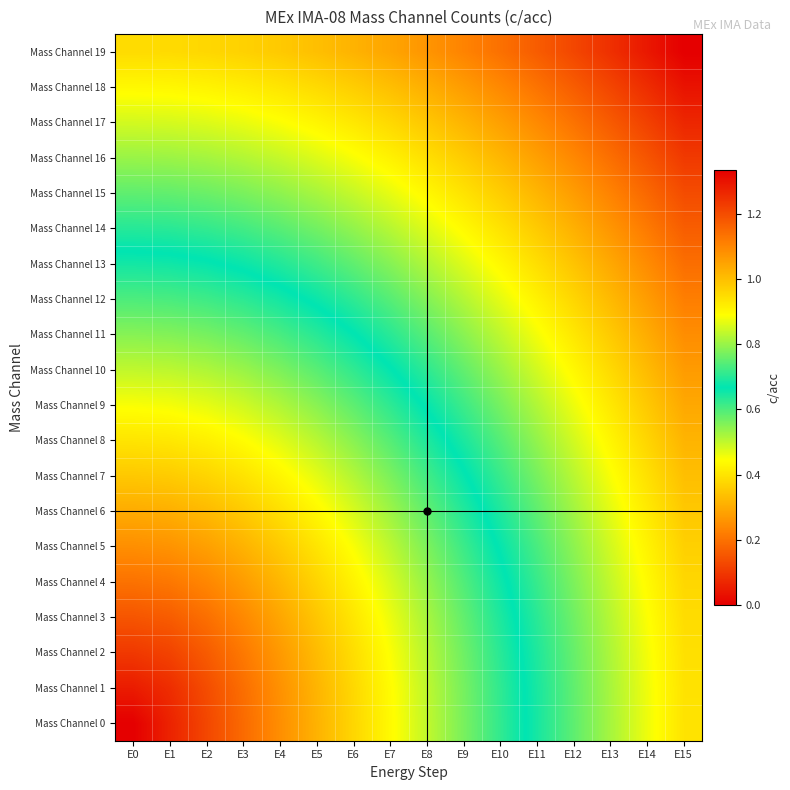

Reading left to right, extract all data points from this chart.

Mass Channel 0: E0=0.0	E1=0.1	E2=0.1	E3=0.2	E4=0.2	E5=0.3	E6=0.4	E7=0.4	E8=0.5	E9=0.6	E10=0.6	E11=0.7	E12=0.8	E13=0.8	E14=0.9	E15=0.9
Mass Channel 1: E0=0.1	E1=0.1	E2=0.1	E3=0.2	E4=0.3	E5=0.3	E6=0.4	E7=0.4	E8=0.5	E9=0.6	E10=0.6	E11=0.7	E12=0.8	E13=0.8	E14=0.9	E15=0.9
Mass Channel 2: E0=0.1	E1=0.1	E2=0.2	E3=0.2	E4=0.3	E5=0.3	E6=0.4	E7=0.4	E8=0.5	E9=0.6	E10=0.6	E11=0.7	E12=0.8	E13=0.8	E14=0.9	E15=0.9
Mass Channel 3: E0=0.1	E1=0.2	E2=0.2	E3=0.2	E4=0.3	E5=0.3	E6=0.4	E7=0.5	E8=0.5	E9=0.6	E10=0.6	E11=0.7	E12=0.8	E13=0.8	E14=0.9	E15=0.9
Mass Channel 4: E0=0.2	E1=0.2	E2=0.2	E3=0.3	E4=0.3	E5=0.4	E6=0.4	E7=0.5	E8=0.5	E9=0.6	E10=0.7	E11=0.7	E12=0.8	E13=0.8	E14=0.9	E15=1.0
Mass Channel 5: E0=0.2	E1=0.3	E2=0.3	E3=0.3	E4=0.4	E5=0.4	E6=0.5	E7=0.5	E8=0.6	E9=0.6	E10=0.7	E11=0.7	E12=0.8	E13=0.9	E14=0.9	E15=1.0
Mass Channel 6: E0=0.3	E1=0.3	E2=0.3	E3=0.4	E4=0.4	E5=0.4	E6=0.5	E7=0.5	E8=0.6	E9=0.6	E10=0.7	E11=0.8	E12=0.8	E13=0.9	E14=0.9	E15=1.0
Mass Channel 7: E0=0.3	E1=0.4	E2=0.4	E3=0.4	E4=0.4	E5=0.5	E6=0.5	E7=0.6	E8=0.6	E9=0.7	E10=0.7	E11=0.8	E12=0.8	E13=0.9	E14=0.9	E15=1.0
Mass Channel 8: E0=0.4	E1=0.4	E2=0.4	E3=0.4	E4=0.5	E5=0.5	E6=0.5	E7=0.6	E8=0.6	E9=0.7	E10=0.7	E11=0.8	E12=0.8	E13=0.9	E14=1.0	E15=1.0
Mass Channel 9: E0=0.5	E1=0.5	E2=0.5	E3=0.5	E4=0.5	E5=0.5	E6=0.6	E7=0.6	E8=0.7	E9=0.7	E10=0.8	E11=0.8	E12=0.9	E13=0.9	E14=1.0	E15=1.0
Mass Channel 10: E0=0.5	E1=0.5	E2=0.5	E3=0.5	E4=0.6	E5=0.6	E6=0.6	E7=0.7	E8=0.7	E9=0.8	E10=0.8	E11=0.9	E12=0.9	E13=1.0	E14=1.0	E15=1.1
Mass Channel 11: E0=0.6	E1=0.6	E2=0.6	E3=0.6	E4=0.6	E5=0.6	E6=0.7	E7=0.7	E8=0.7	E9=0.8	E10=0.8	E11=0.9	E12=0.9	E13=1.0	E14=1.0	E15=1.1
Mass Channel 12: E0=0.6	E1=0.6	E2=0.6	E3=0.6	E4=0.7	E5=0.7	E6=0.7	E7=0.7	E8=0.8	E9=0.8	E10=0.9	E11=0.9	E12=1.0	E13=1.0	E14=1.1	E15=1.1
Mass Channel 13: E0=0.7	E1=0.7	E2=0.7	E3=0.7	E4=0.7	E5=0.7	E6=0.8	E7=0.8	E8=0.8	E9=0.9	E10=0.9	E11=0.9	E12=1.0	E13=1.0	E14=1.1	E15=1.1
Mass Channel 14: E0=0.7	E1=0.7	E2=0.7	E3=0.7	E4=0.7	E5=0.8	E6=0.8	E7=0.8	E8=0.9	E9=0.9	E10=0.9	E11=1.0	E12=1.0	E13=1.1	E14=1.1	E15=1.2
Mass Channel 15: E0=0.8	E1=0.8	E2=0.8	E3=0.8	E4=0.8	E5=0.8	E6=0.8	E7=0.9	E8=0.9	E9=0.9	E10=1.0	E11=1.0	E12=1.1	E13=1.1	E14=1.2	E15=1.2
Mass Channel 16: E0=0.8	E1=0.8	E2=0.8	E3=0.8	E4=0.8	E5=0.9	E6=0.9	E7=0.9	E8=0.9	E9=1.0	E10=1.0	E11=1.1	E12=1.1	E13=1.1	E14=1.2	E15=1.2
Mass Channel 17: E0=0.8	E1=0.9	E2=0.9	E3=0.9	E4=0.9	E5=0.9	E6=0.9	E7=1.0	E8=1.0	E9=1.0	E10=1.1	E11=1.1	E12=1.1	E13=1.2	E14=1.2	E15=1.3
Mass Channel 18: E0=0.9	E1=0.9	E2=0.9	E3=0.9	E4=0.9	E5=1.0	E6=1.0	E7=1.0	E8=1.0	E9=1.1	E10=1.1	E11=1.1	E12=1.2	E13=1.2	E14=1.3	E15=1.3
Mass Channel 19: E0=0.9	E1=1.0	E2=1.0	E3=1.0	E4=1.0	E5=1.0	E6=1.0	E7=1.0	E8=1.1	E9=1.1	E10=1.1	E11=1.2	E12=1.2	E13=1.3	E14=1.3	E15=1.3